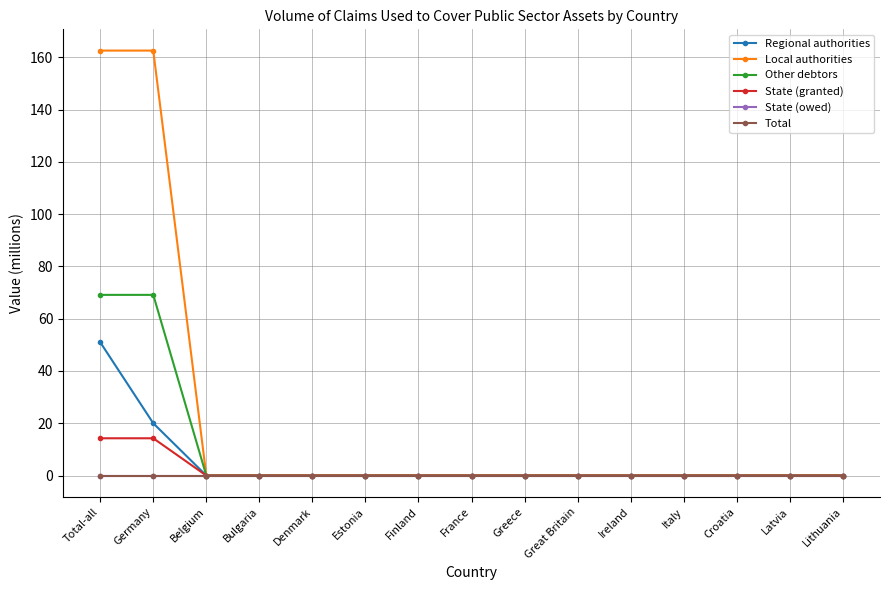

True or false: Regional authorities and State (owed) intersect in this chart.

False